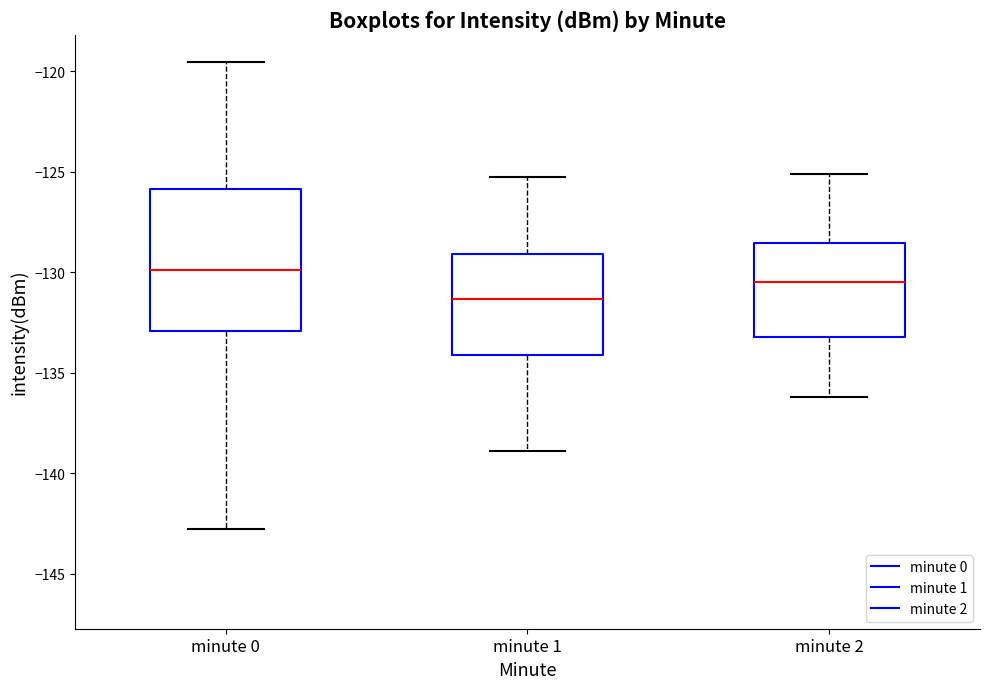

Reading left to right, read every box against the y-axis: the position of its median line, the range the box covers, and the ends of its whiskers. The values are not printed on the chart, so give them approximately, as read against the axis.

minute 0: median -130.0, box -133.0 to -126.0, whiskers -143.0 to -119.5
minute 1: median -131.5, box -134.0 to -129.0, whiskers -139.0 to -125.5
minute 2: median -130.5, box -133.0 to -128.5, whiskers -136.0 to -125.0